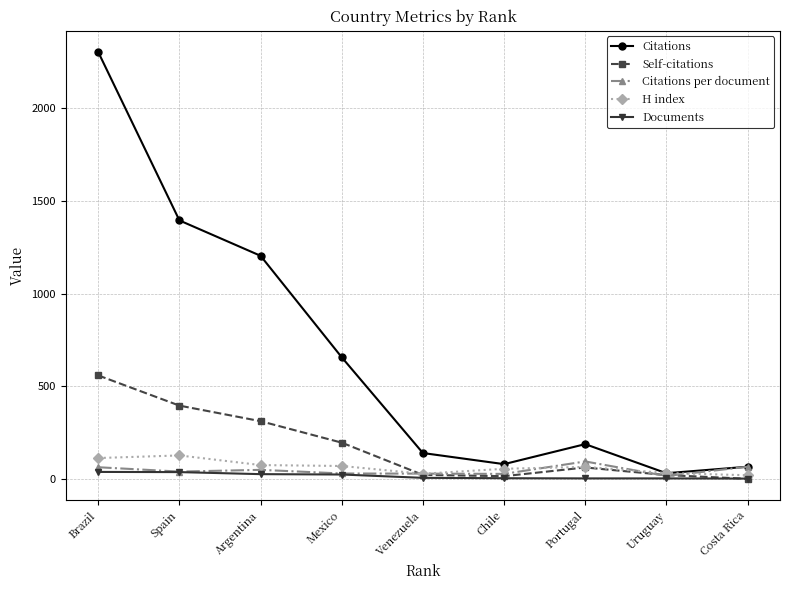

At how many categories does at least one series exceed 423?

4